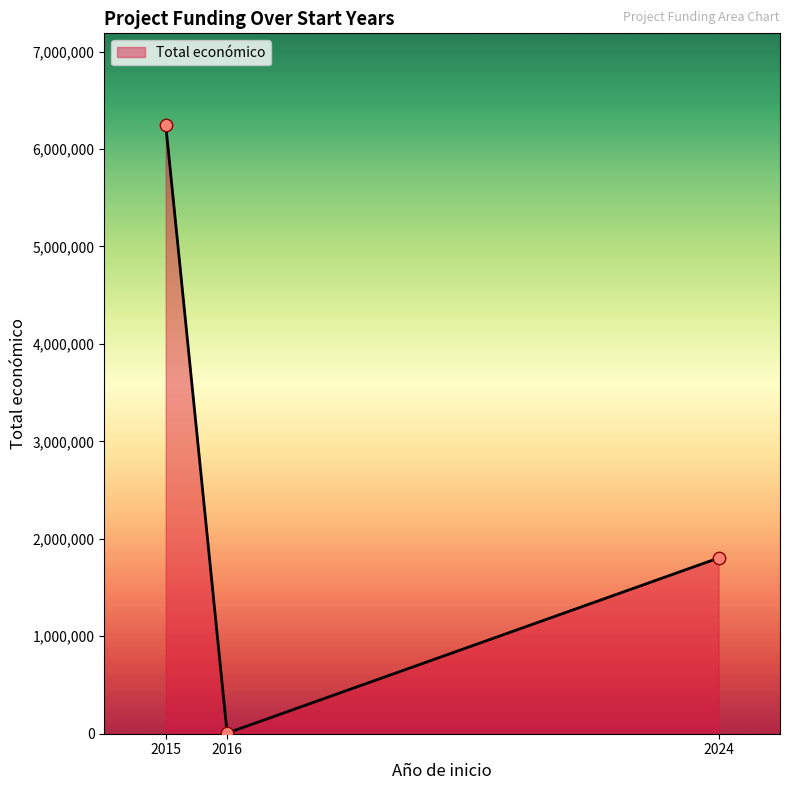

What is the change in value from 2015 to 2024?

-4446303